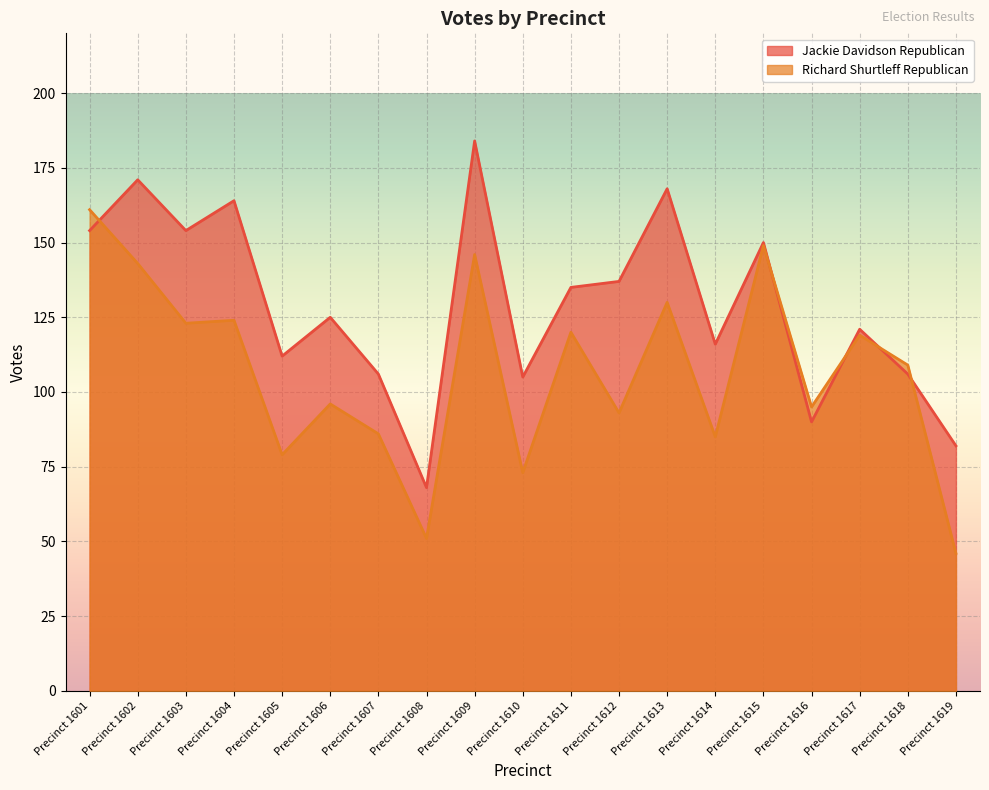

What is the spread (max minus min) of values at Precinct 1602?

28